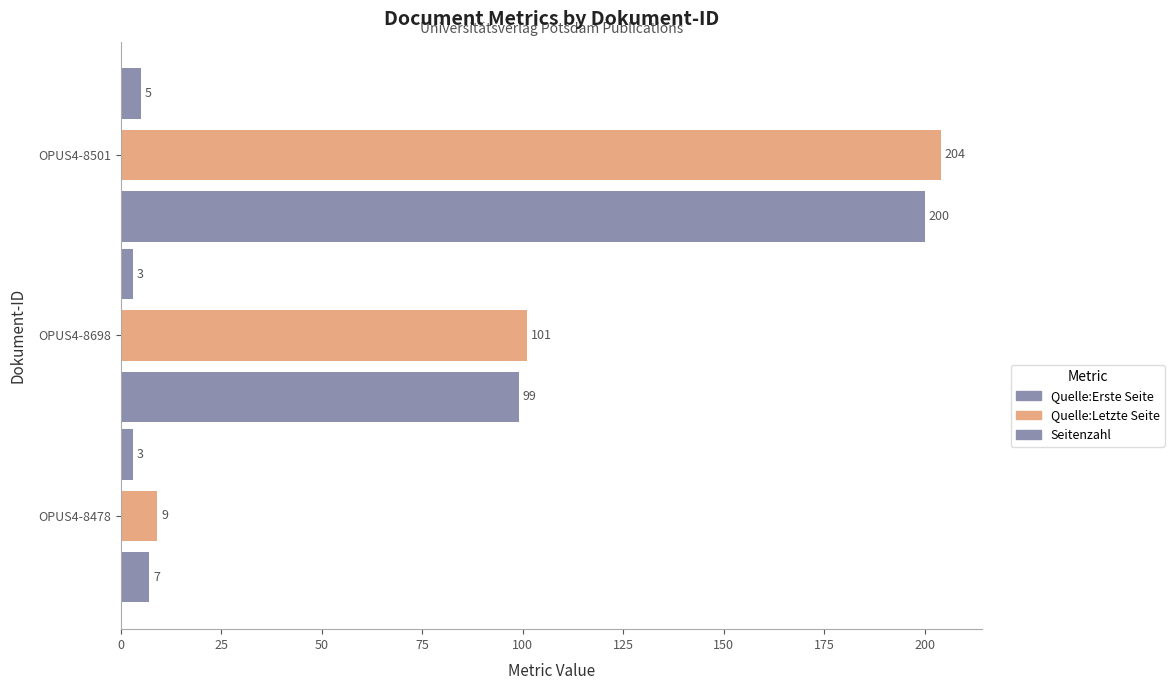

Reading right to left, transcribe all the data shown in this chart.

Quelle:Erste Seite: 200	99	7
Quelle:Letzte Seite: 204	101	9
Seitenzahl: 5	3	3